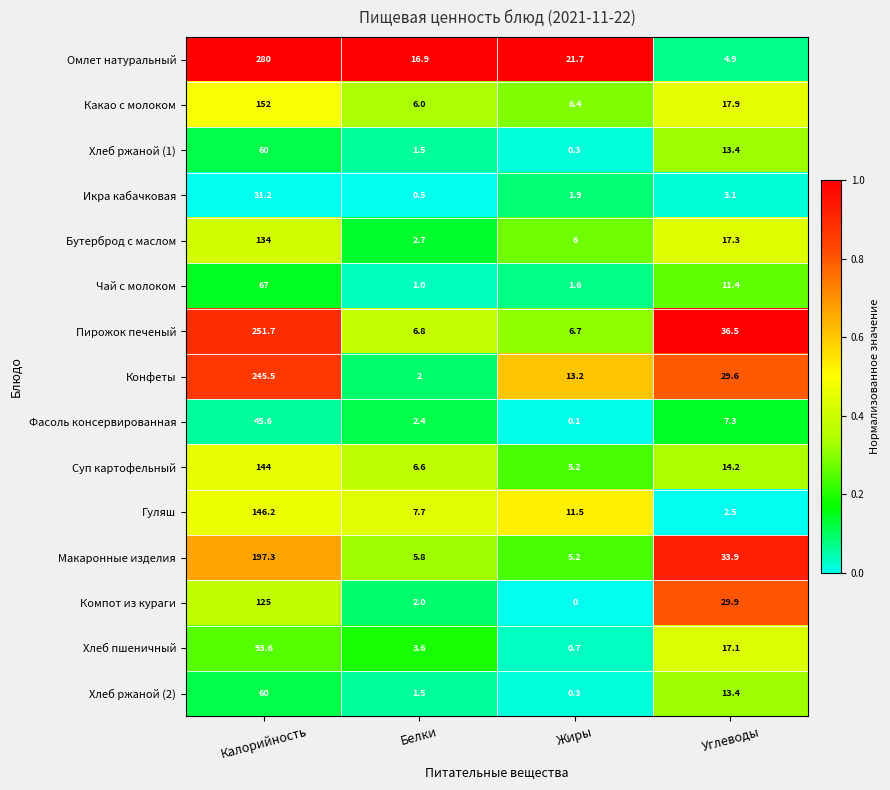

What is the difference between the maximum and minimum values in the Конфеты series?

243.5